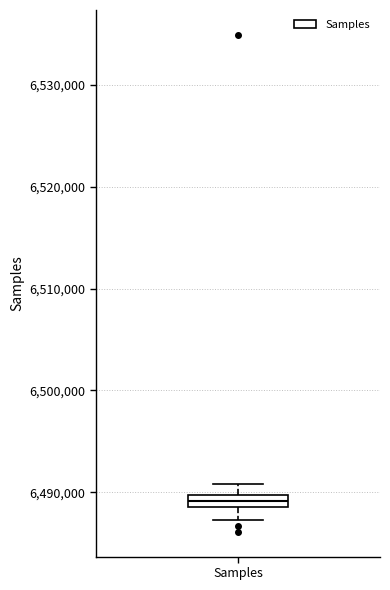

Where does the upper whisker of the box for Samples end on the y-axis? The values are not printed on the chart, so give them approximately, as read against the axis.

6491000